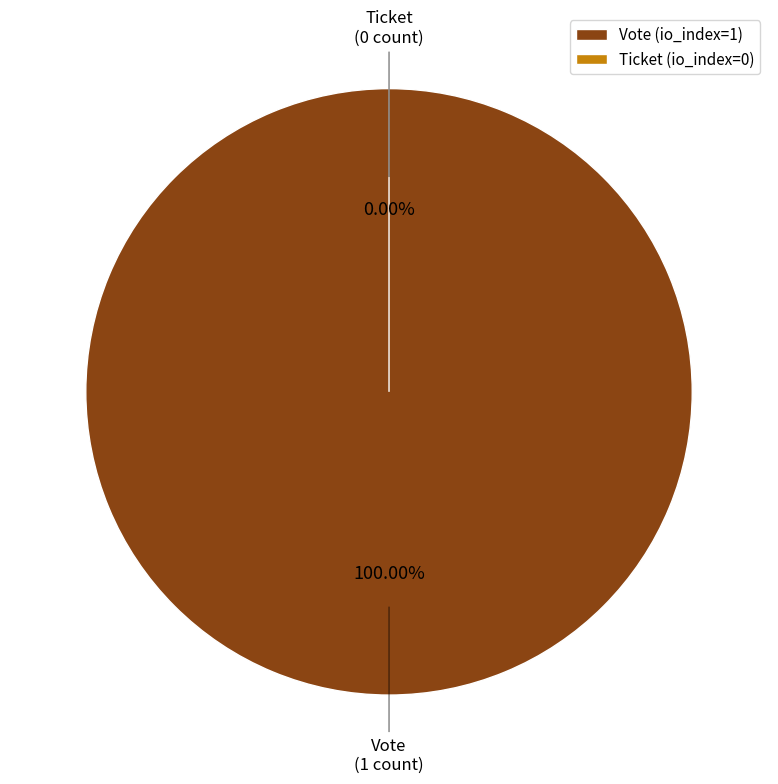

Which category has the biggest portion of the pie?

Vote (io_index=1)